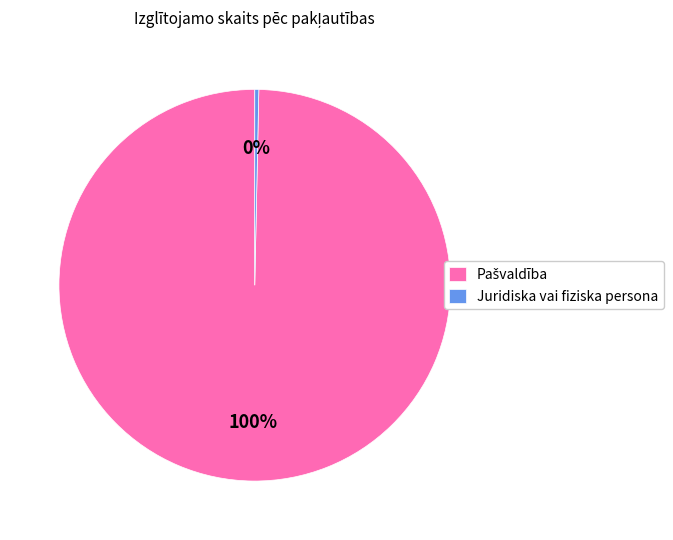

Is there any slice that represents more than half of the pie?

Yes